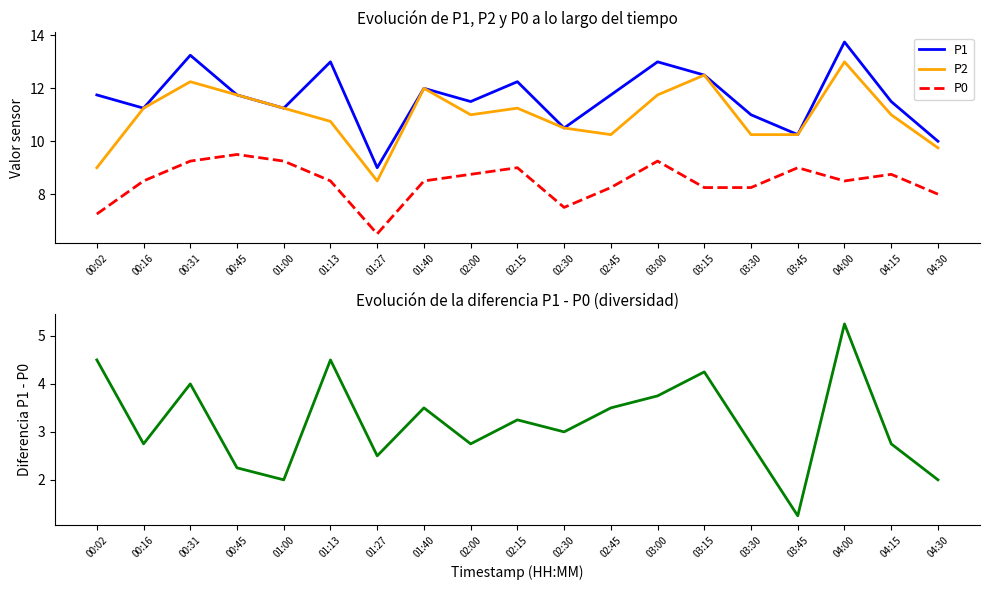

True or false: P1 and P0 intersect in this chart.

False